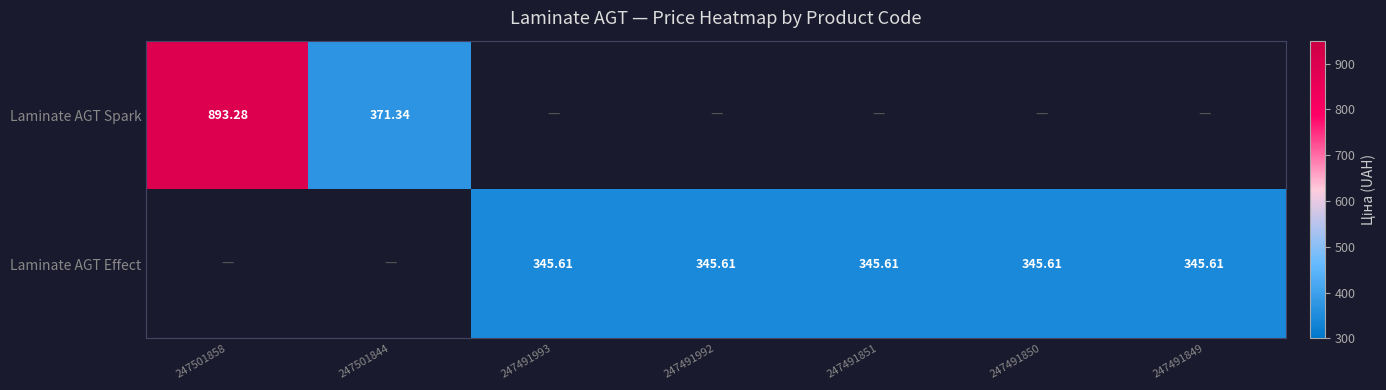

Which series has the widest spread of values?

Laminate AGT Spark